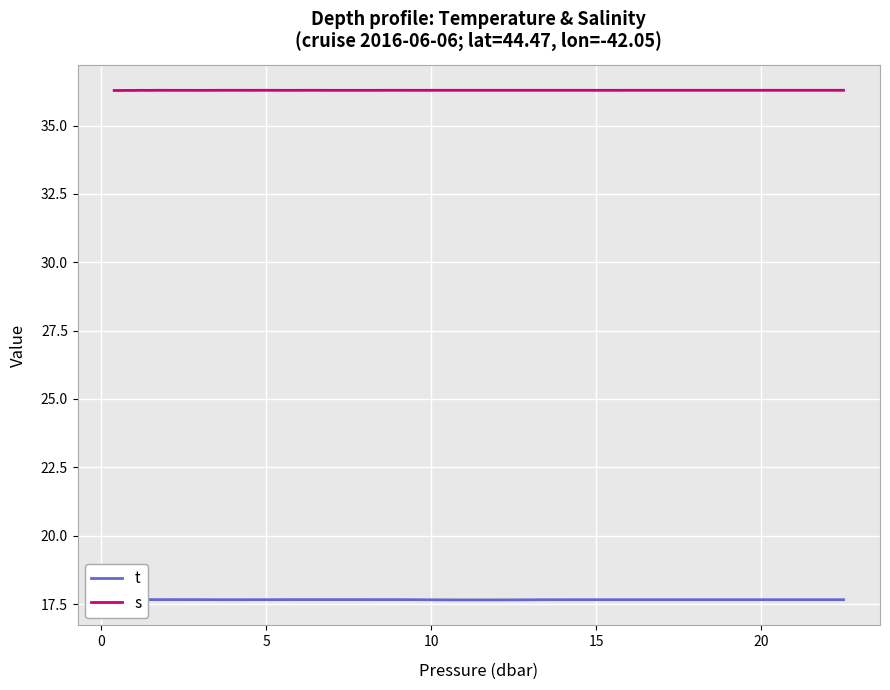

True or false: s and t intersect in this chart.

False